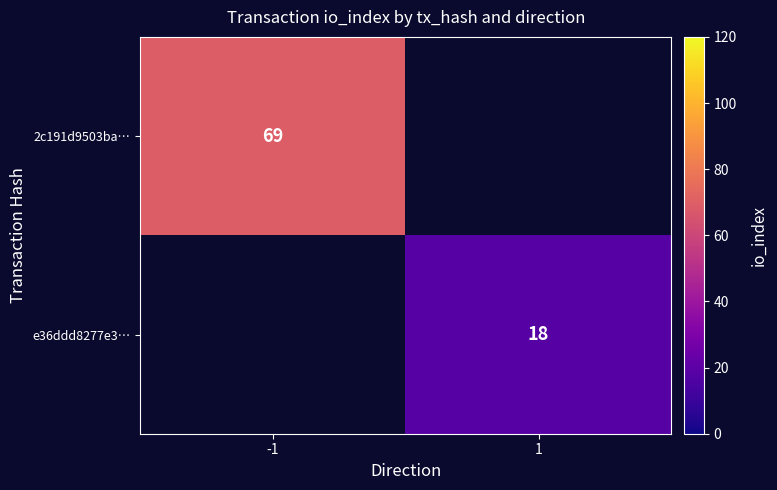

The e36ddd8277e3… series shows 18 at 1. True or false?

True